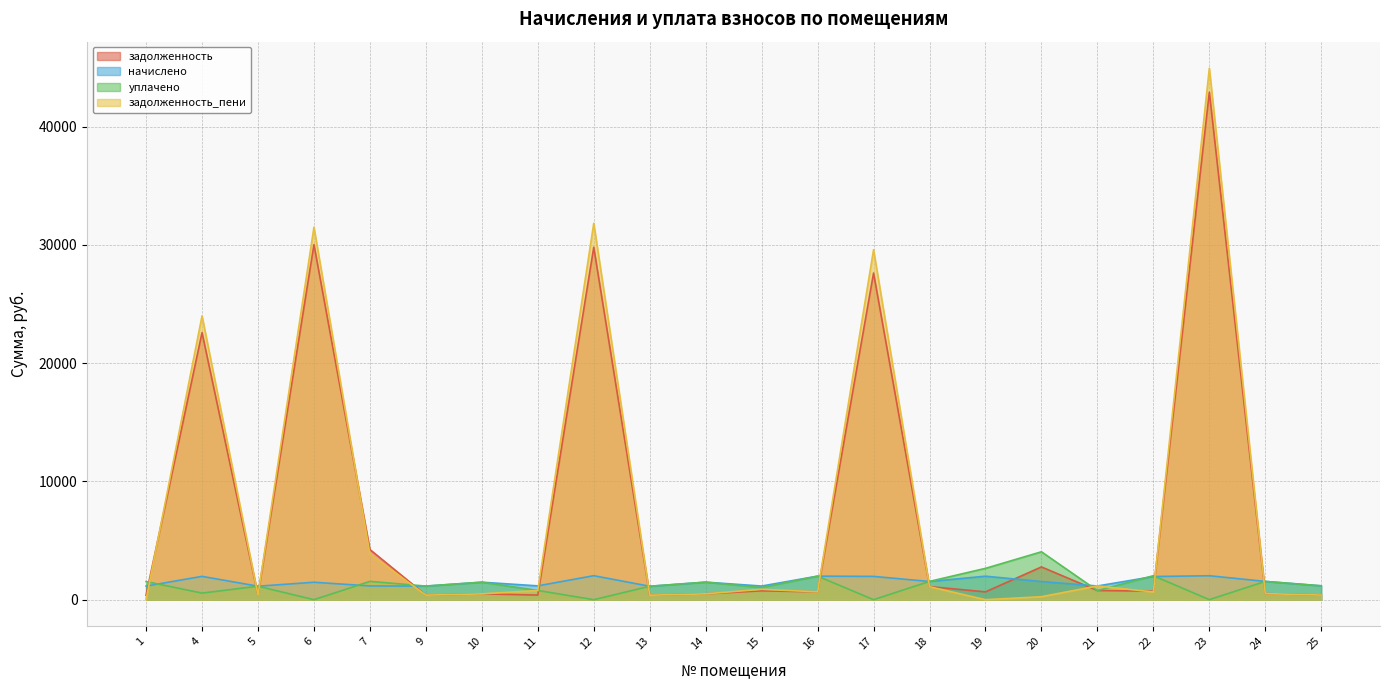

Which has a higher value, 5 or 23?

23